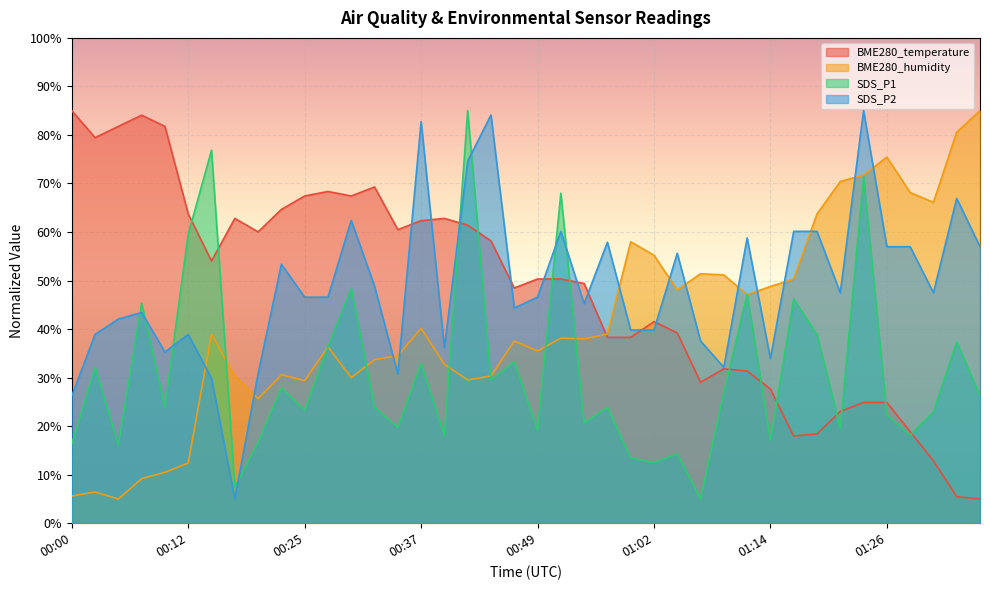

Does the chart display data point markers on the line(s)?

No